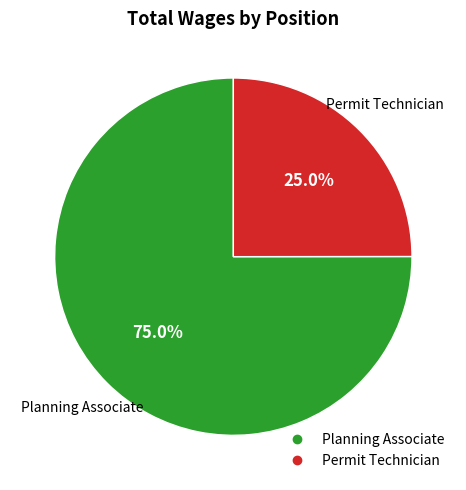

Which category has the biggest portion of the pie?

Planning Associate